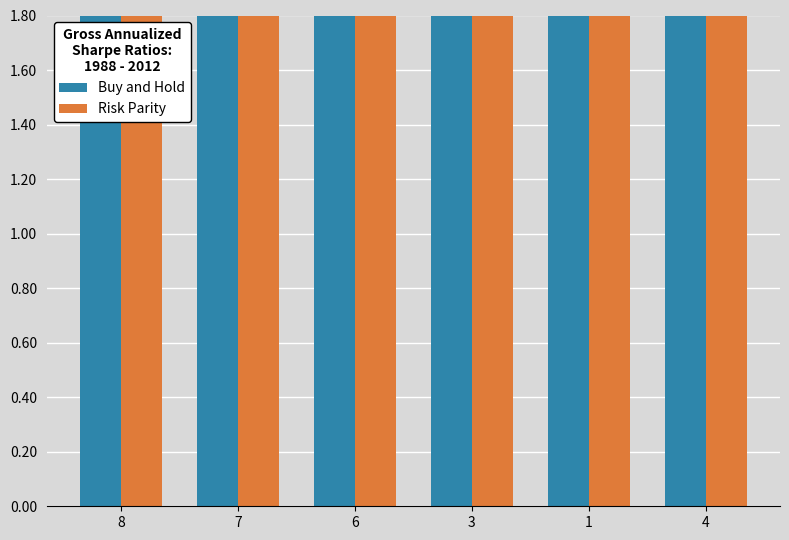

What is the approximate value of Buy and Hold at 7?

8